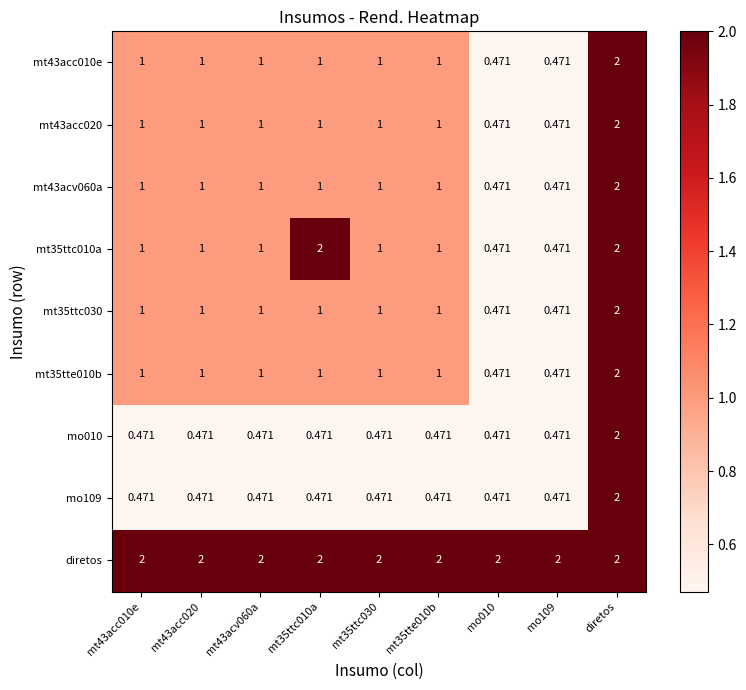

At which label does mt43acc010e reach its peak?

diretos